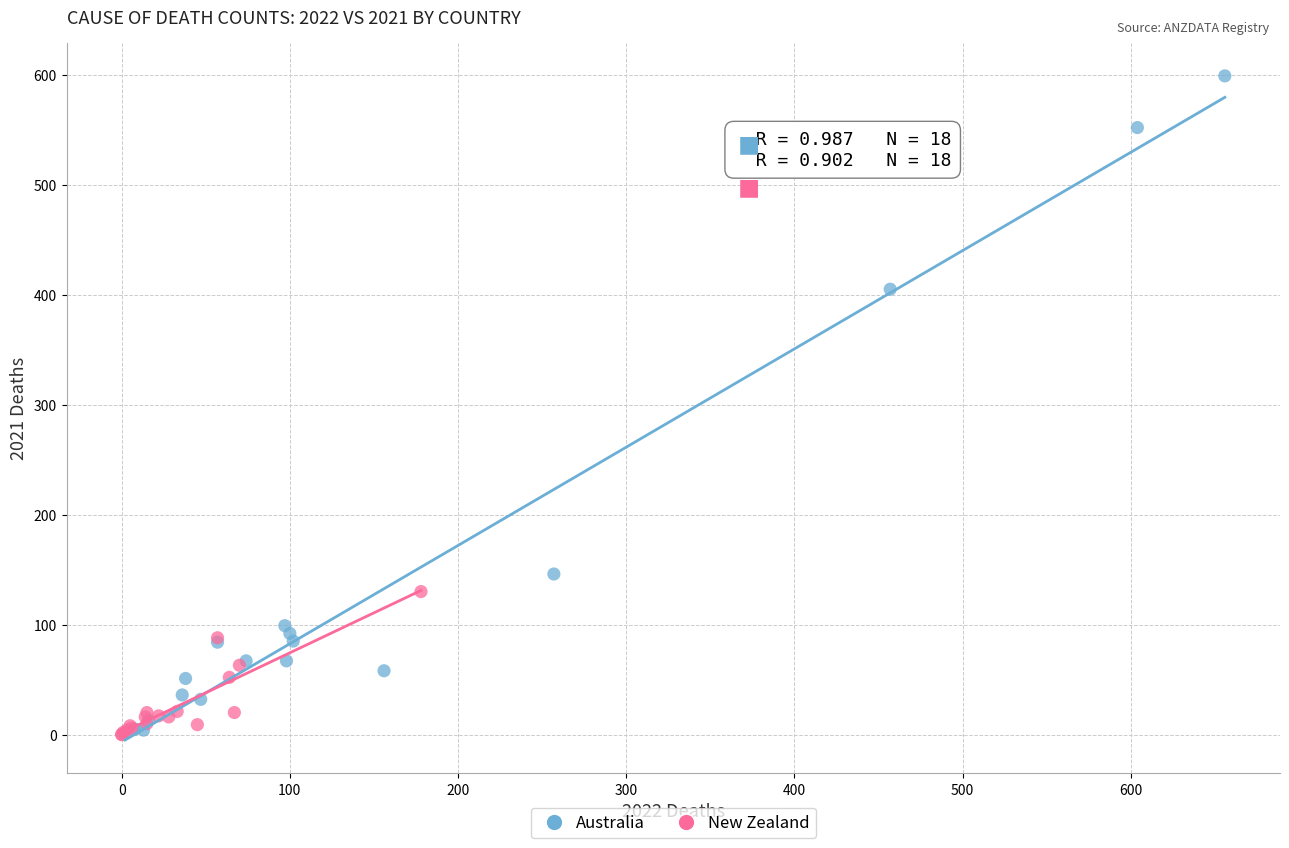

Which series has the widest spread of Y values?

Australia